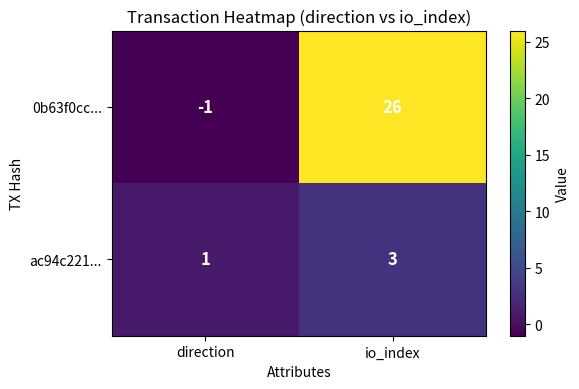

What is the sum of all 0b63f0cc... values?

25